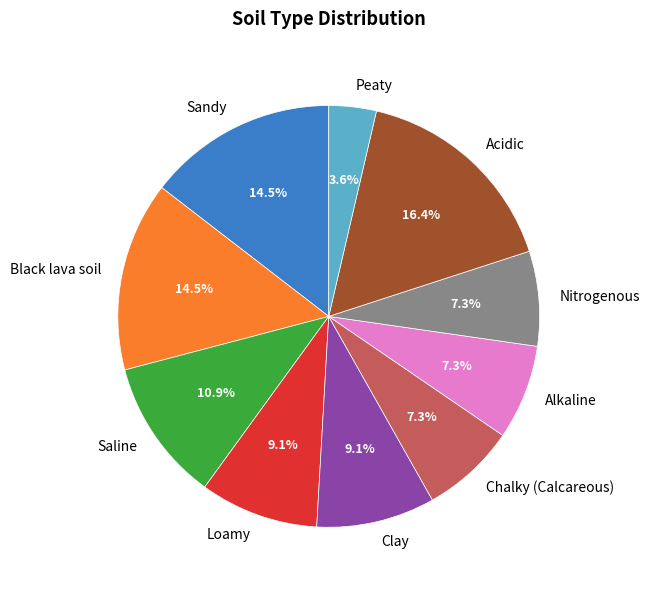

Which category has the smallest portion of the pie?

Peaty